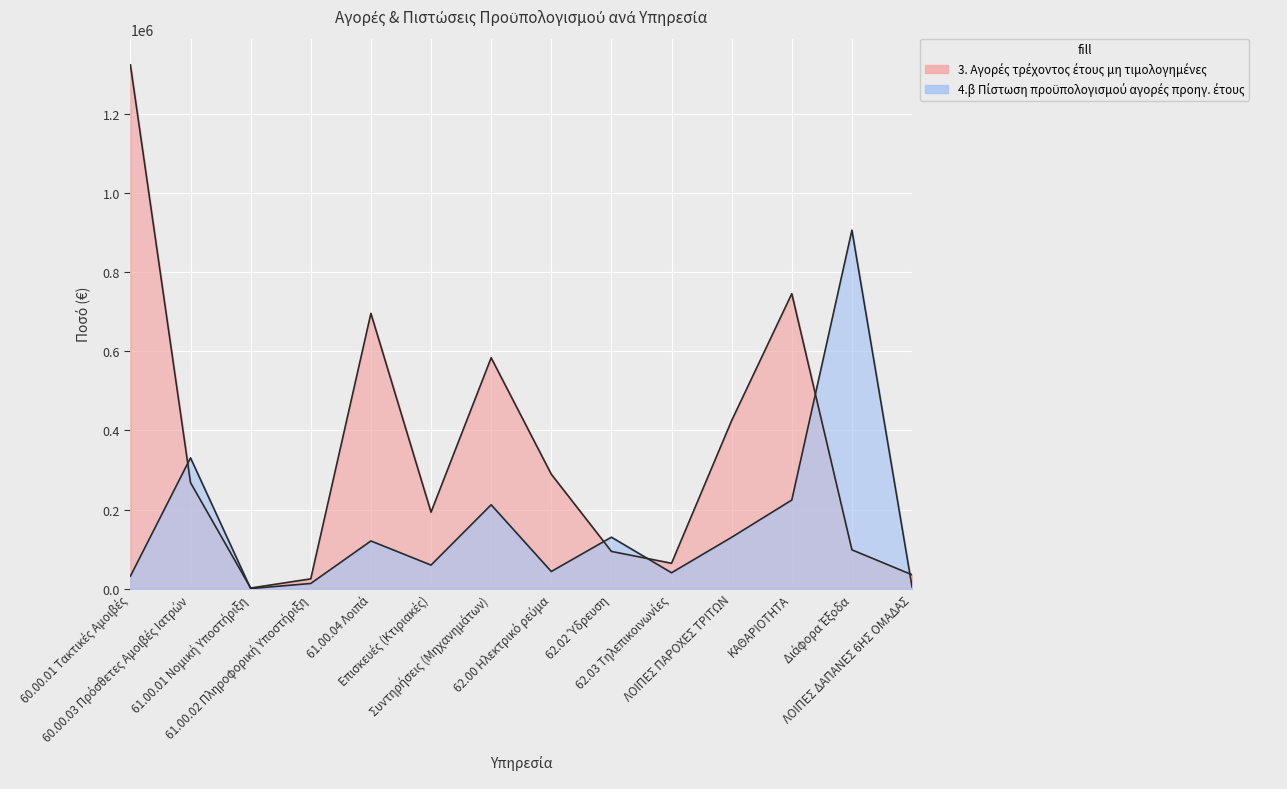

What position from the left is ΛΟΙΠΕΣ ΔΑΠΑΝΕΣ 6ΗΣ ΟΜΑΔΑΣ?

14